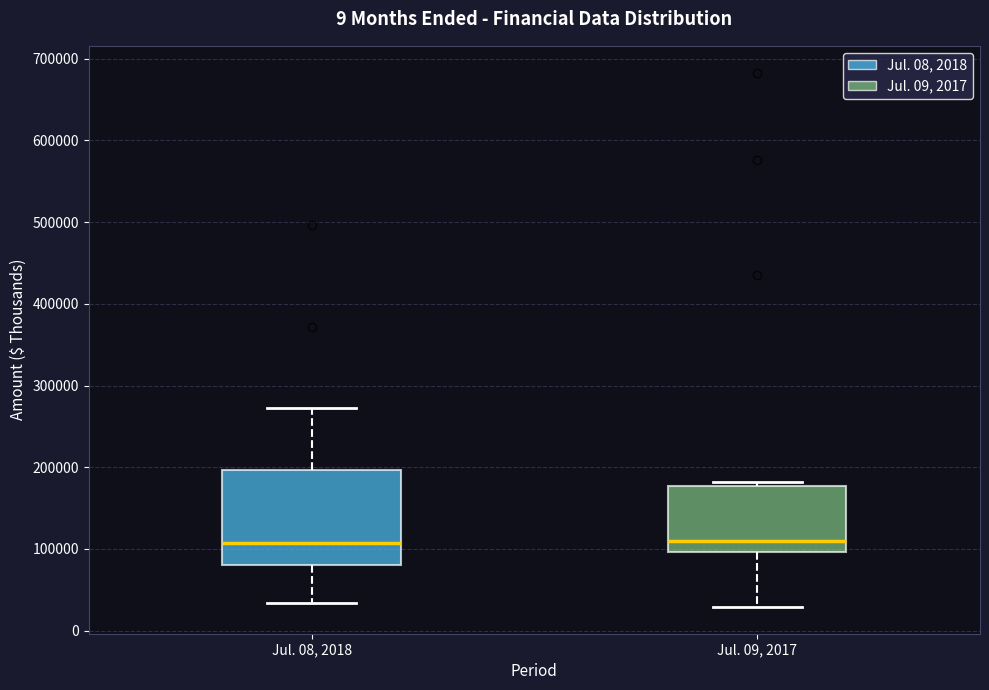

Where does the lower whisker of the box for Jul. 09, 2017 end on the y-axis? The values are not printed on the chart, so give them approximately, as read against the axis.

30000